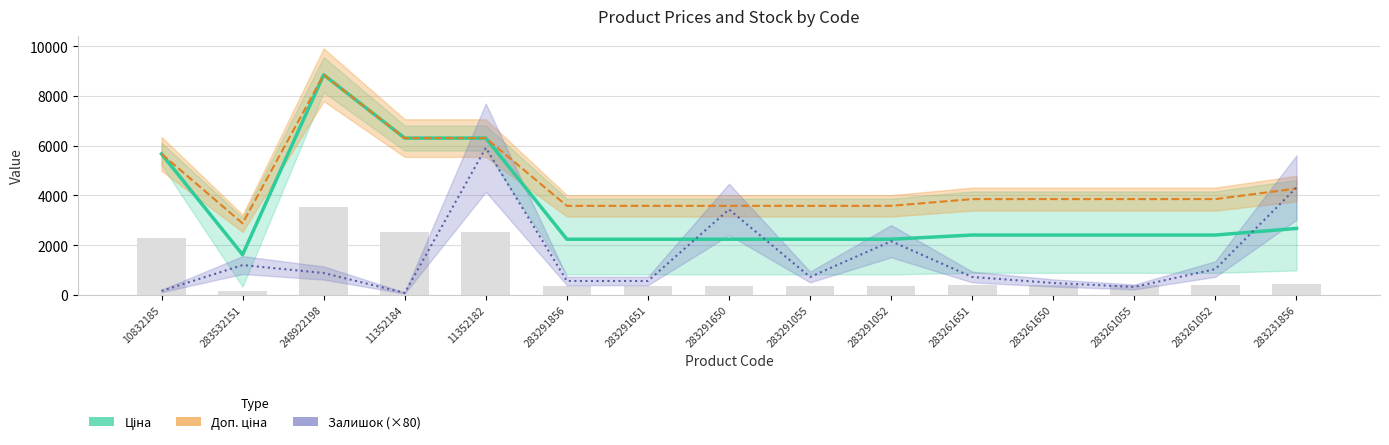

Which has a higher value, 283291856 or 283291055?

283291856